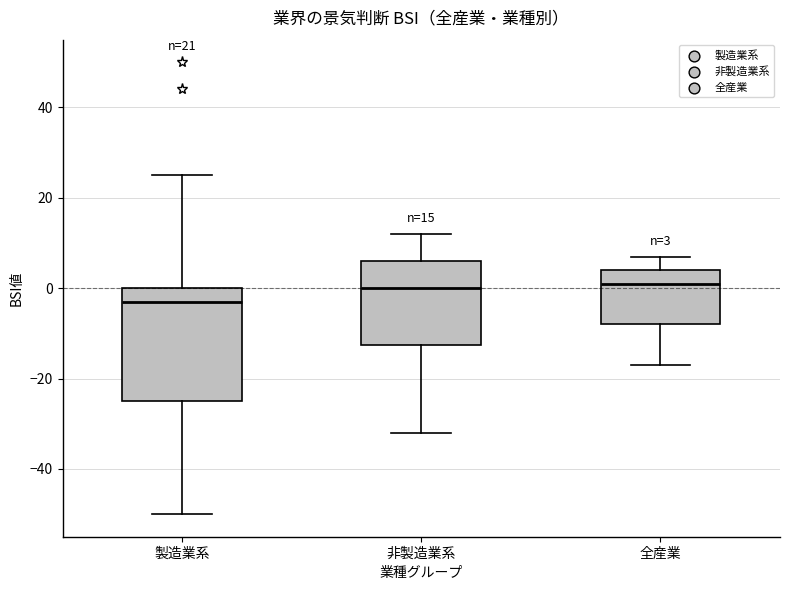

Comparing the boxes themselves (not the whiskers), which one is the tallest?

製造業系